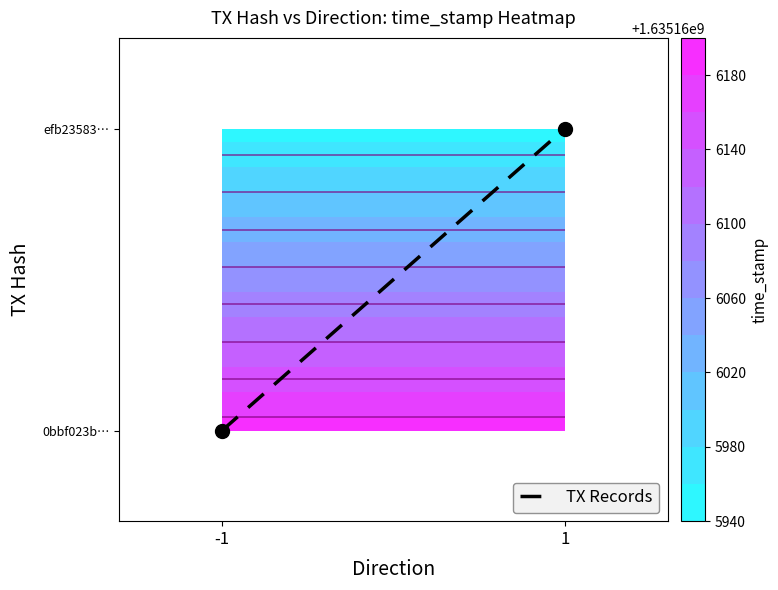

How many series are shown in this chart?

1